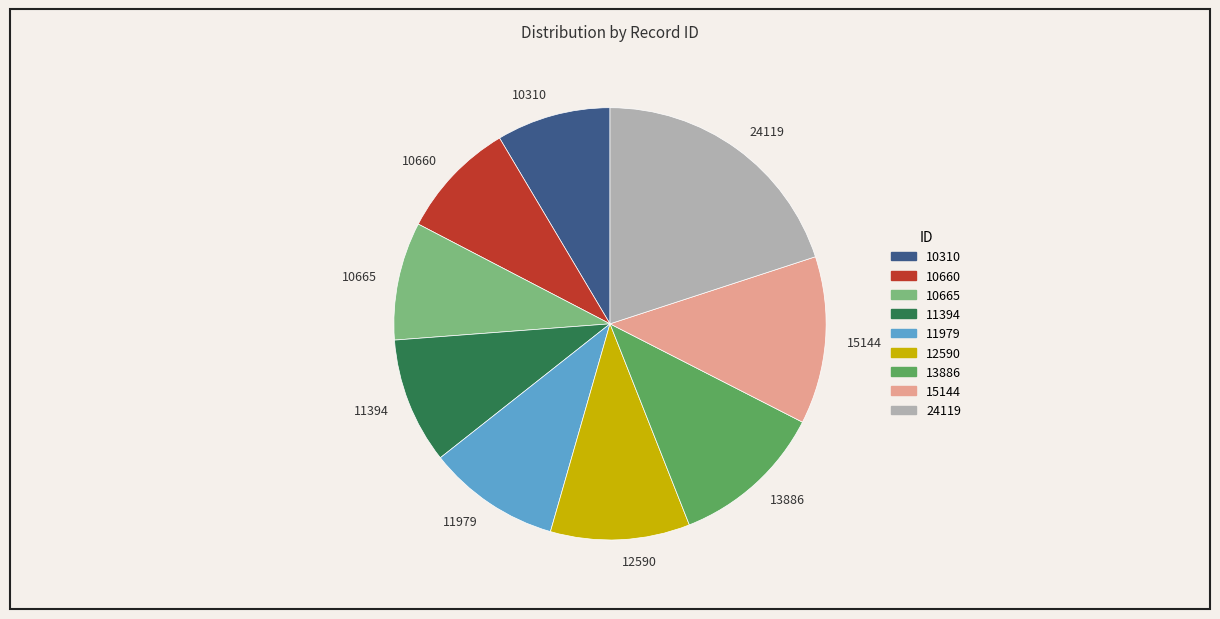

Which slice is the largest?

24119